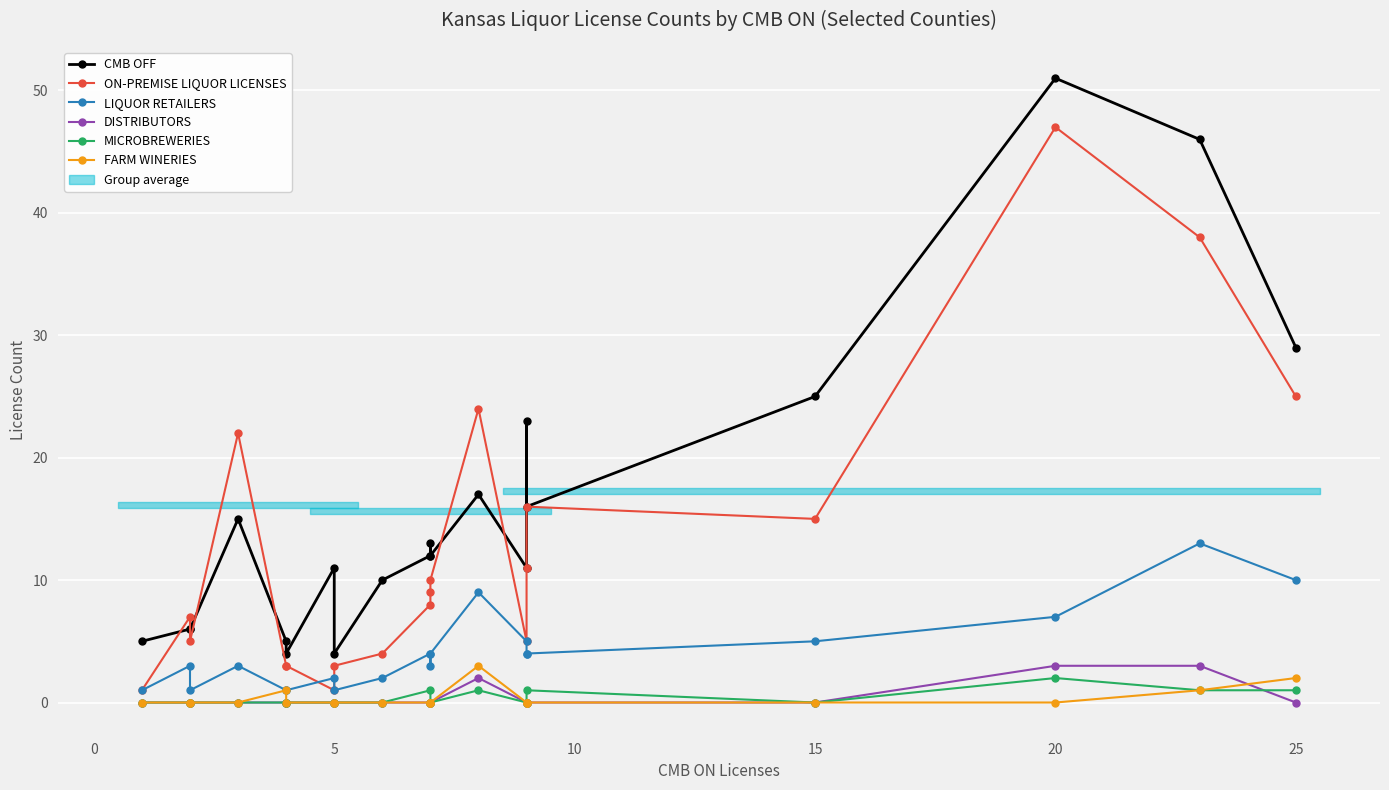

What is the difference between the maximum and second lowest values in the FARM WINERIES series?

3